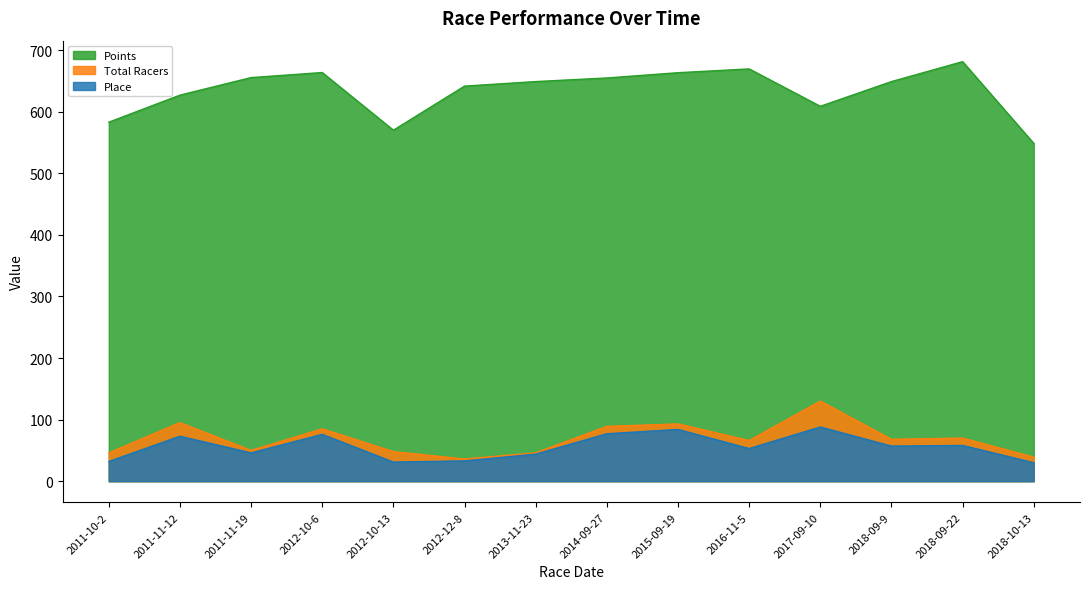

What is the sum of the Points values at 2011-11-19 and 2014-09-27?

1310.0